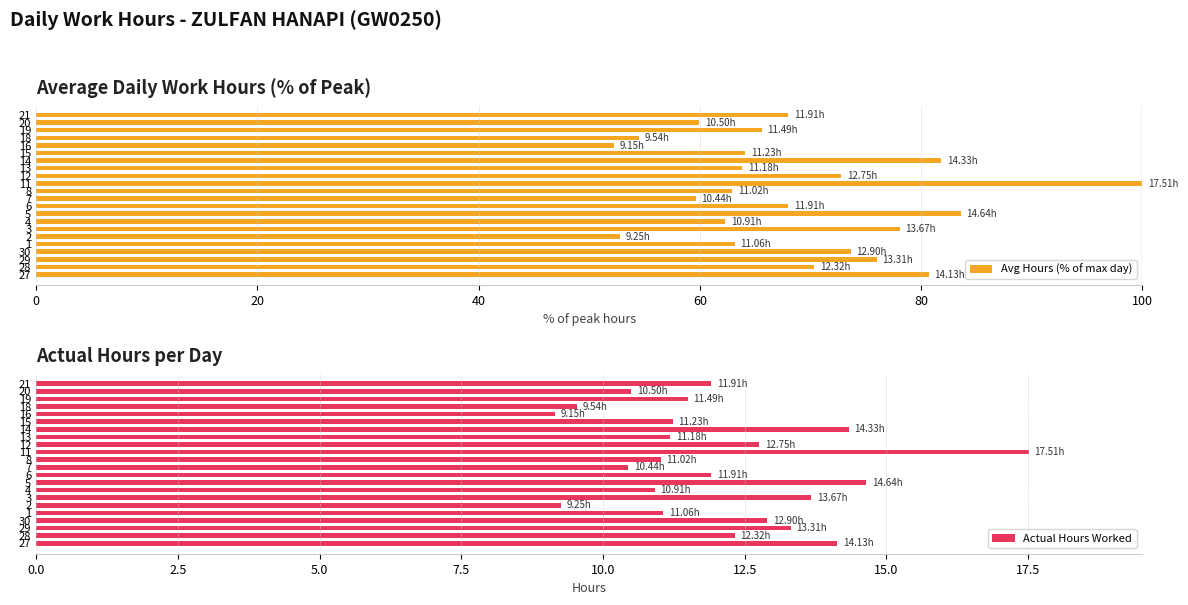

What is the average value of the Avg Hours (% of max day) series?

68.8